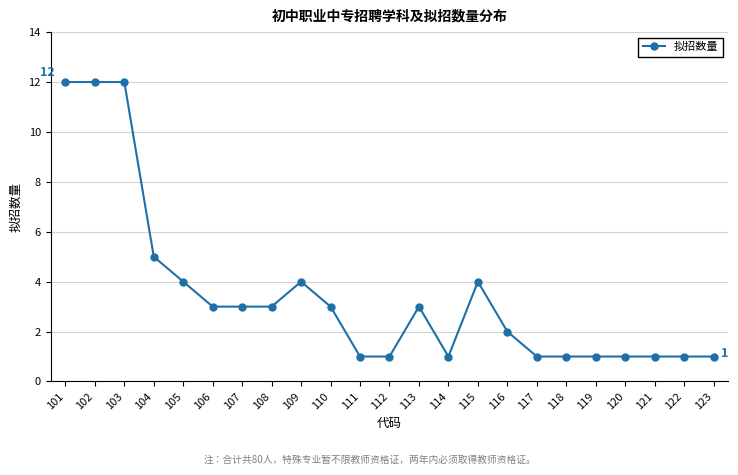

True or false: there are more than 2 points higher than both neighbors.

True